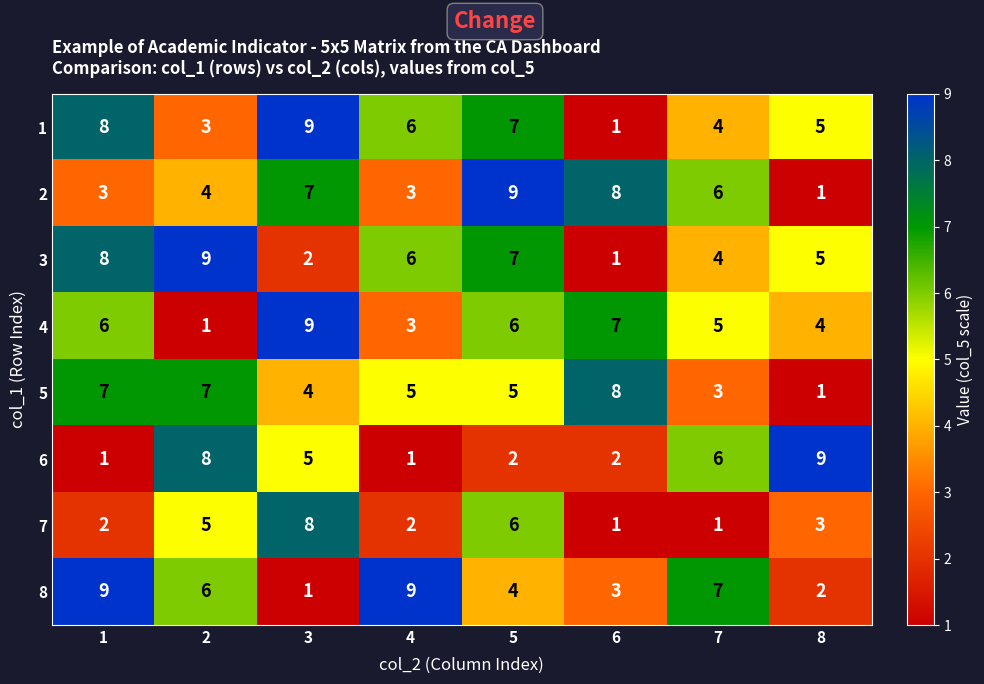

List the labels in order of 1 value, smallest first.

6, 2, 7, 8, 4, 5, 1, 3